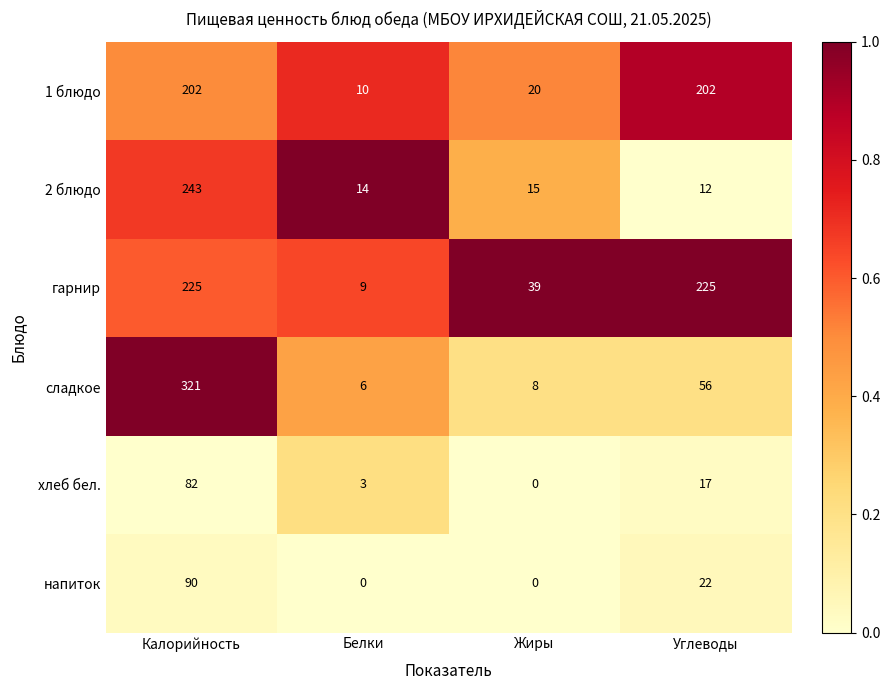

What is the difference between the highest and lowest values at Углеводы?

213